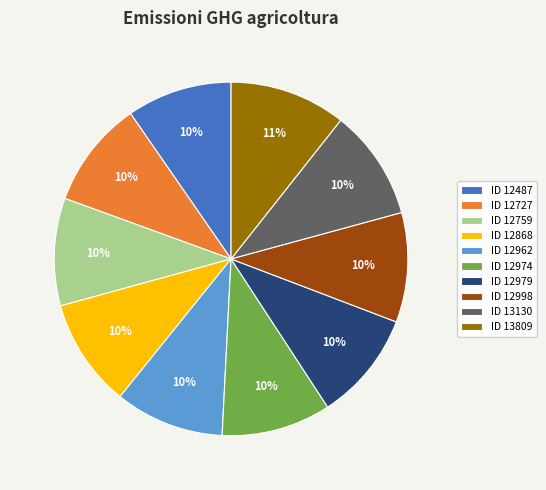

What is the ratio of the value at ID 12727 to the value at ID 12868?

1.0